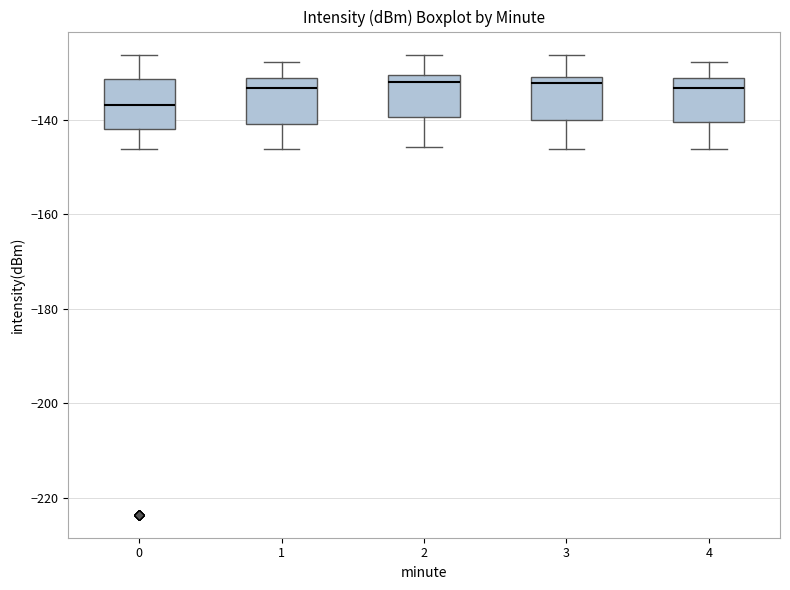

Reading left to right, transcribe this box plot: for each box, give where its median line is, the range the box spans, and where its two whiskers end, as read against the y-axis. The values are not printed on the chart, so give them approximately, as read against the axis.

0: median -136, box -142 to -132, whiskers -146 to -126
1: median -134, box -142 to -132, whiskers -146 to -128
2: median -132, box -140 to -130, whiskers -146 to -126
3: median -132, box -140 to -130, whiskers -146 to -126
4: median -134, box -140 to -132, whiskers -146 to -128